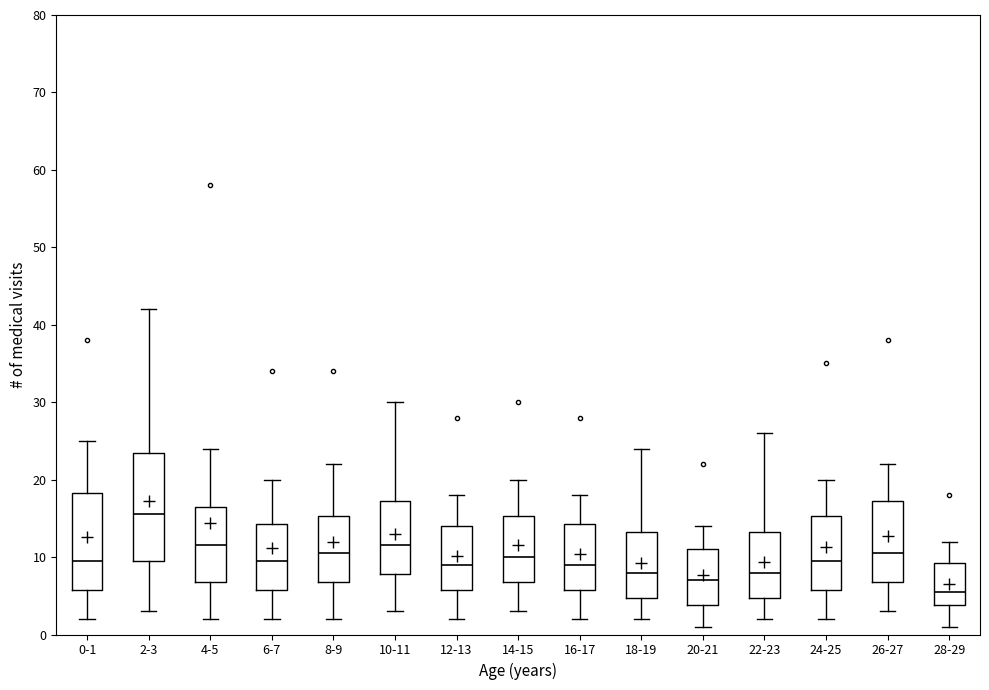

Where does the upper whisker of the box for 10-11 end on the y-axis? The values are not printed on the chart, so give them approximately, as read against the axis.

30